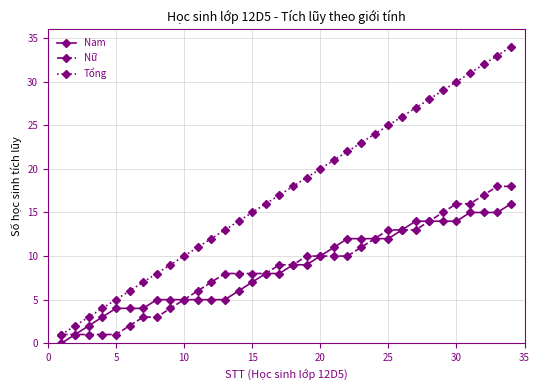

Which series has the largest total across all categories?

Tổng